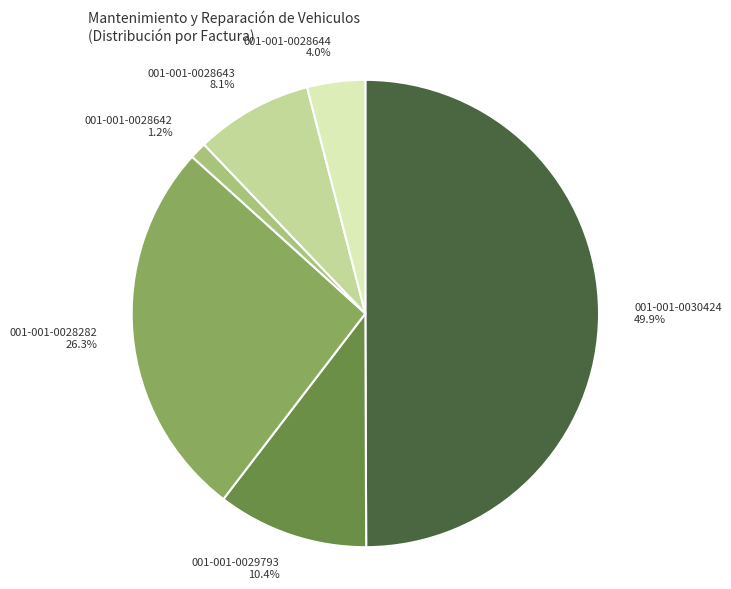

To the nearest percent, what portion does 001-001-0029793 represent?

10%